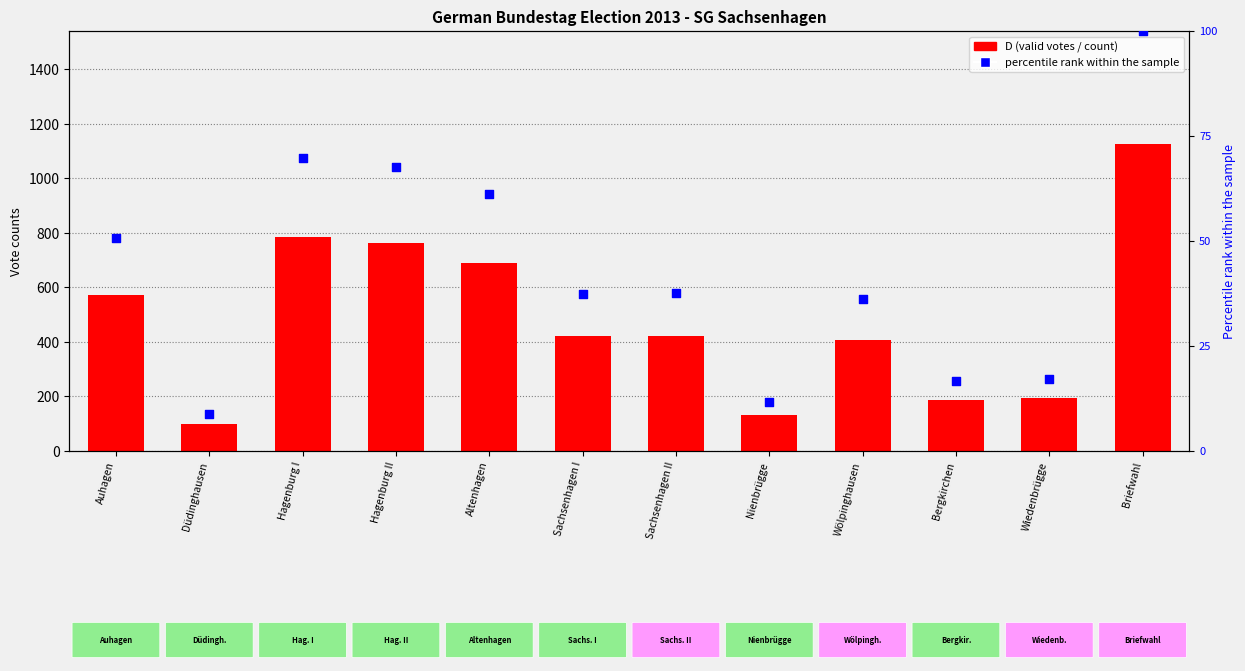

At how many categories does at least one series exceed 692?

3